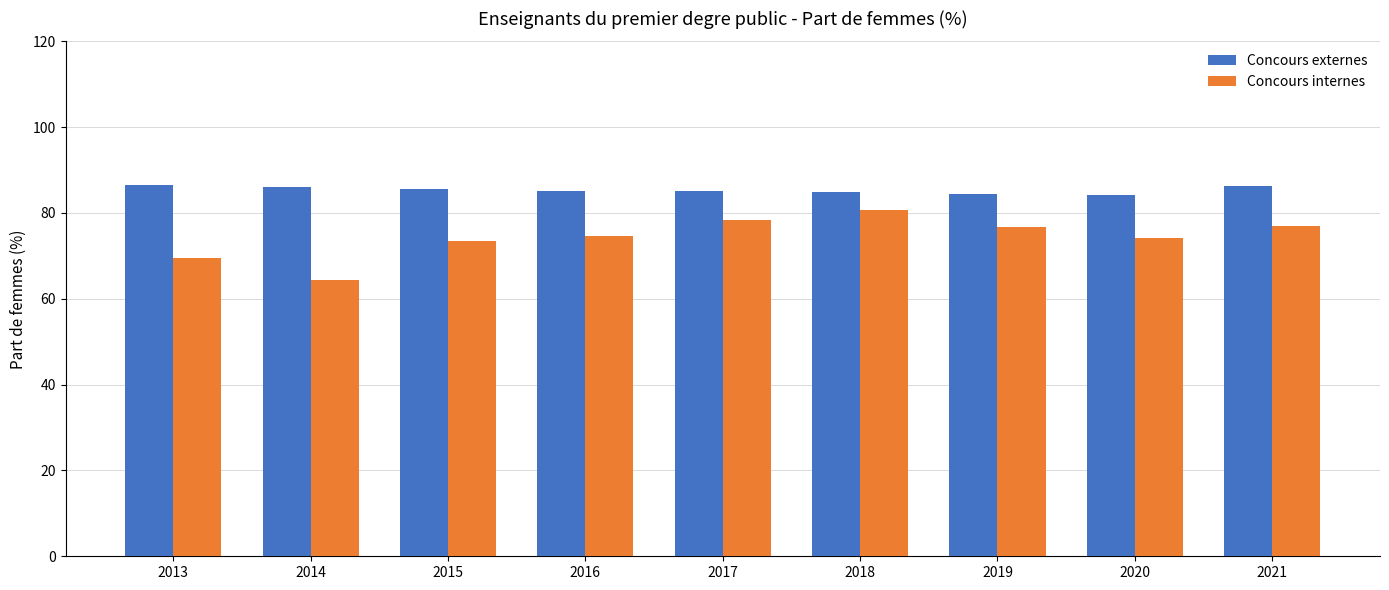

At 2013, list the series in order from largest to smallest.

Concours externes, Concours internes